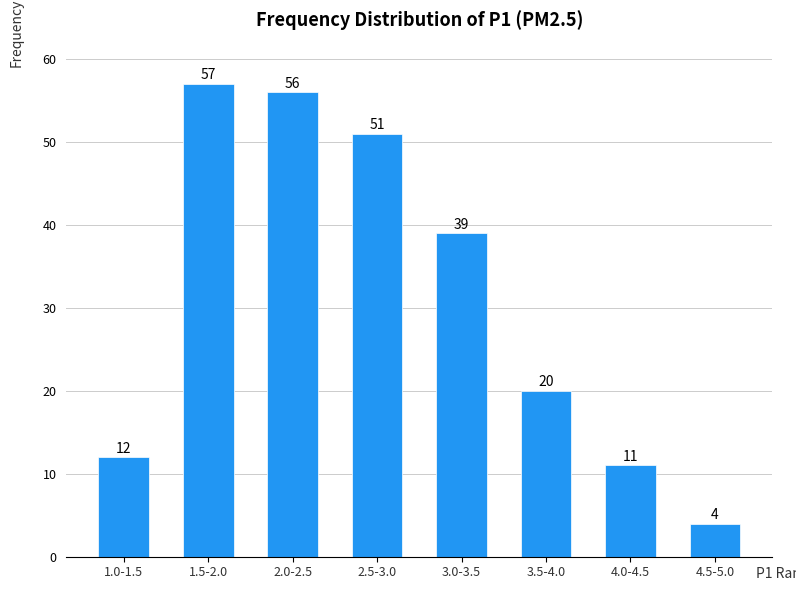

Reading left to right, what are all the values shown in this chart?

1.0-1.5=12	1.5-2.0=57	2.0-2.5=56	2.5-3.0=51	3.0-3.5=39	3.5-4.0=20	4.0-4.5=11	4.5-5.0=4